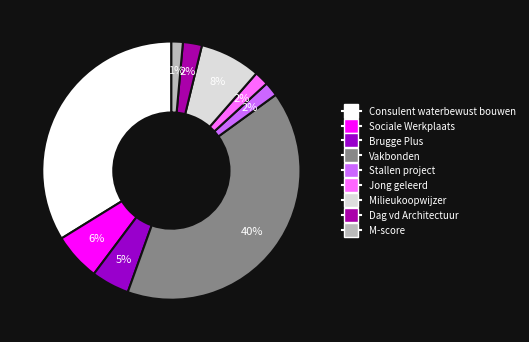

Count the number of slices in the pie.

9